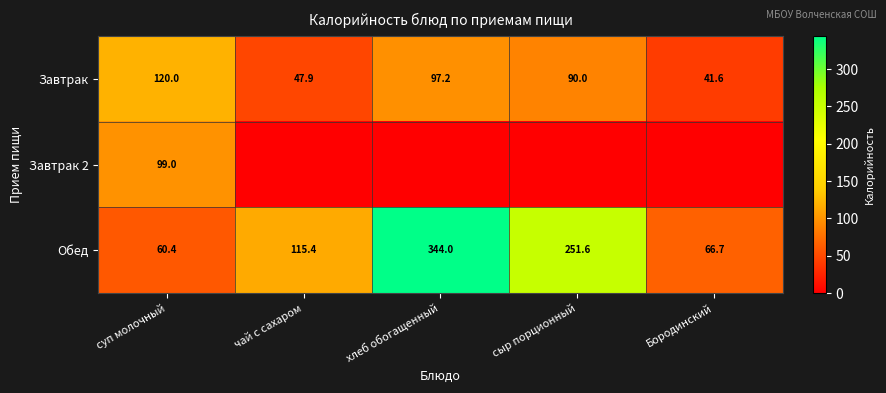

True or false: Обед has a value of 251.6 at сыр порционный.

True